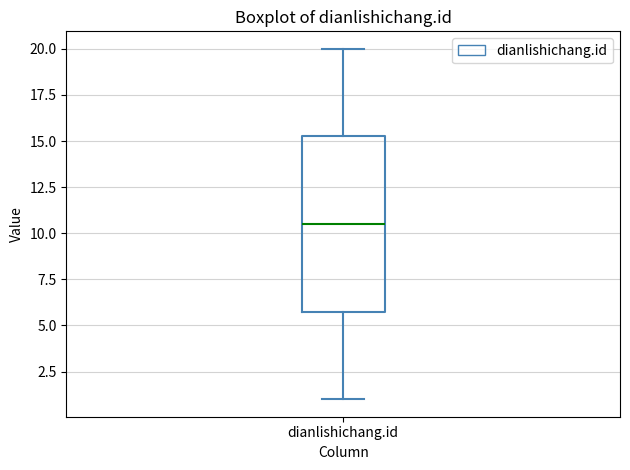

Where does the median line of the box for dianlishichang.id sit on the y-axis? The values are not printed on the chart, so give them approximately, as read against the axis.

10.5